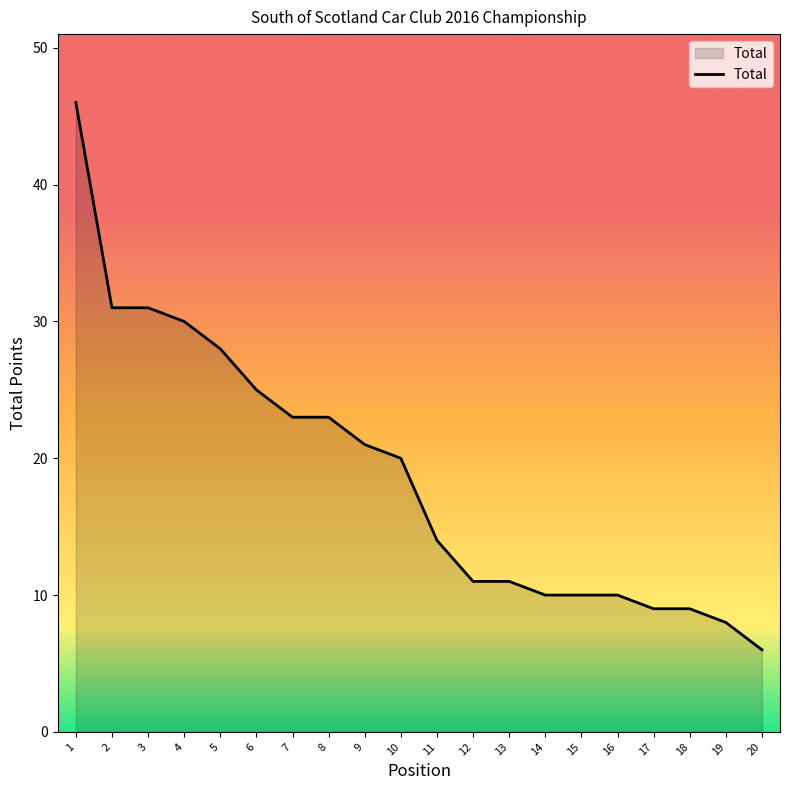

At which label does the data first exceed 20?

1